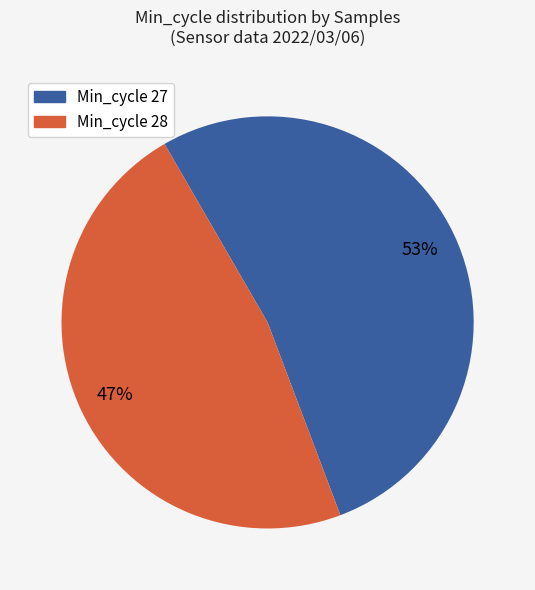

Does any single category account for the majority?

Yes